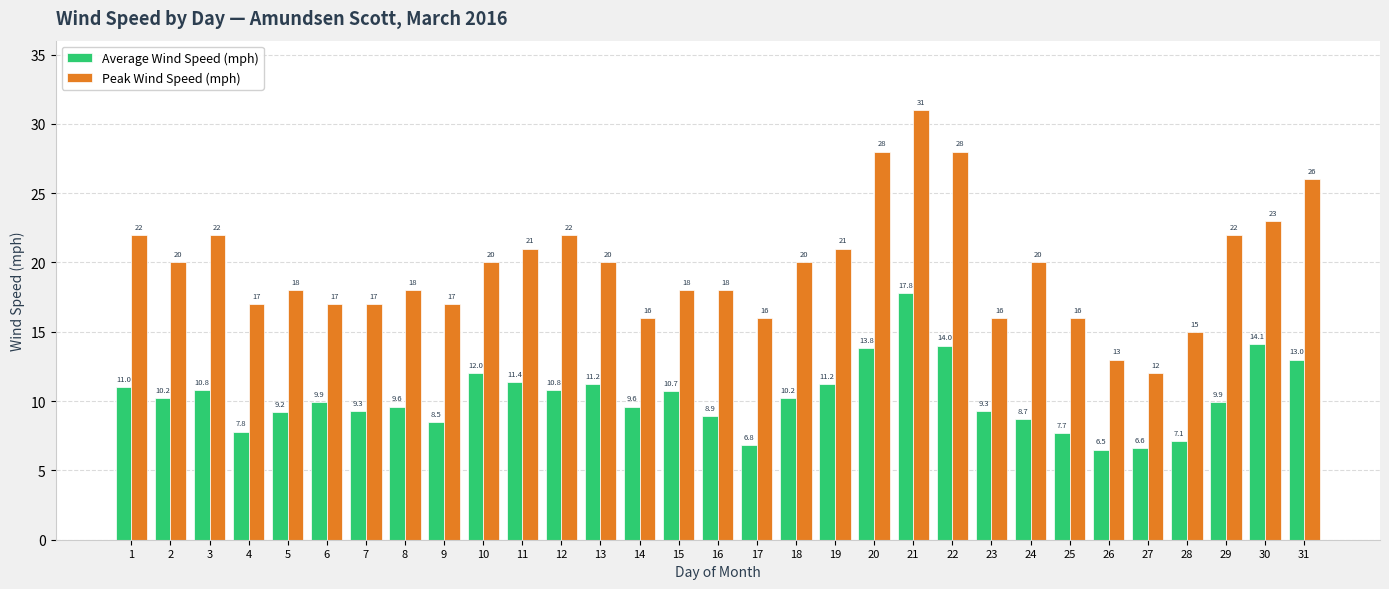

What is the difference between the maximum and second lowest values in the Peak Wind Speed (mph) series?

18.0